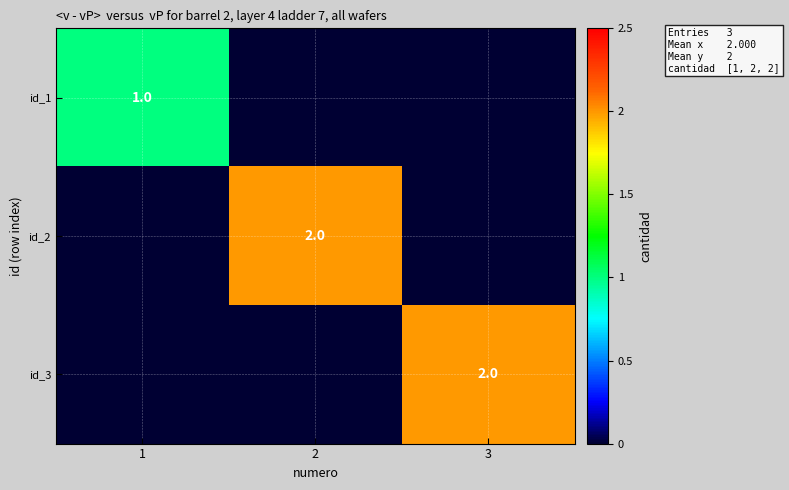

True or false: id_2 has a value of 2 at 2.

True